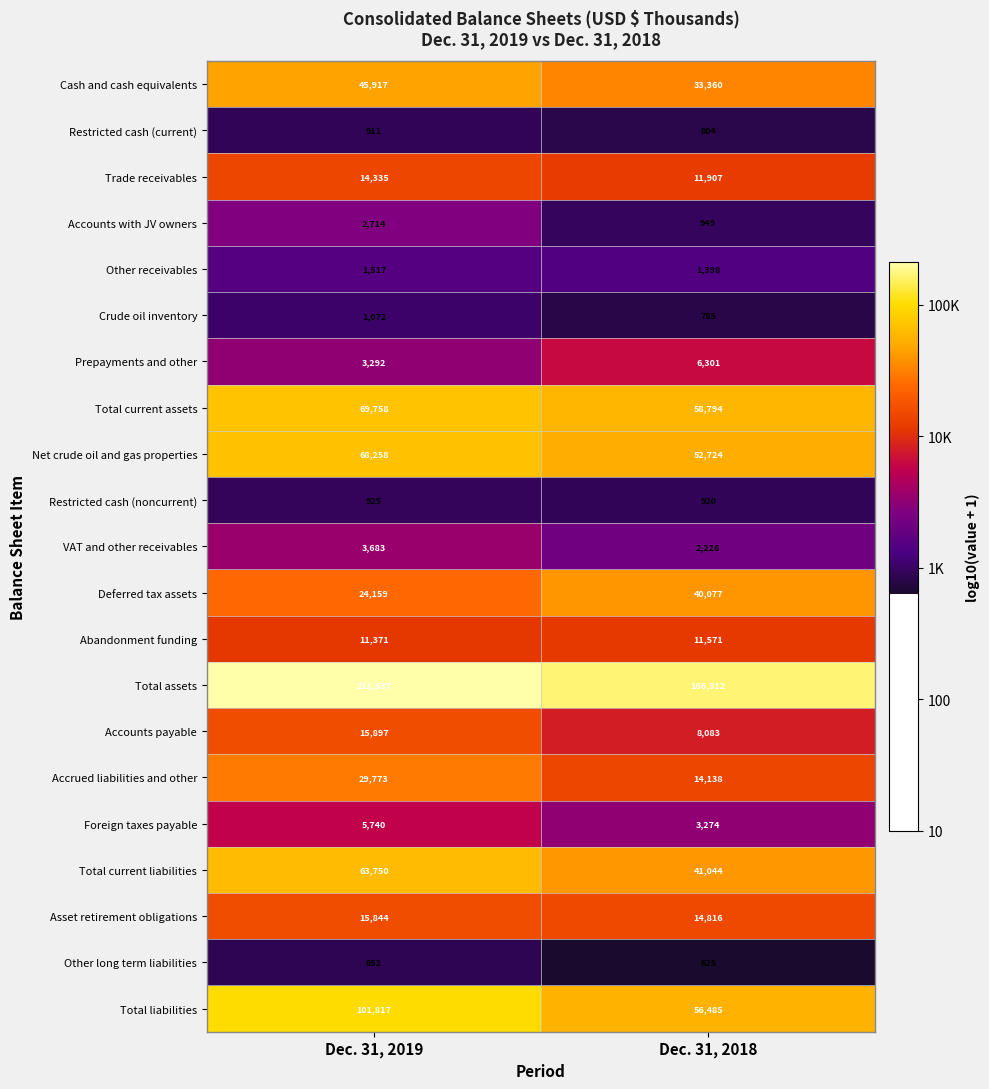

What is the sum of the Cash and cash equivalents values at Dec. 31, 2019 and Dec. 31, 2018?

79277